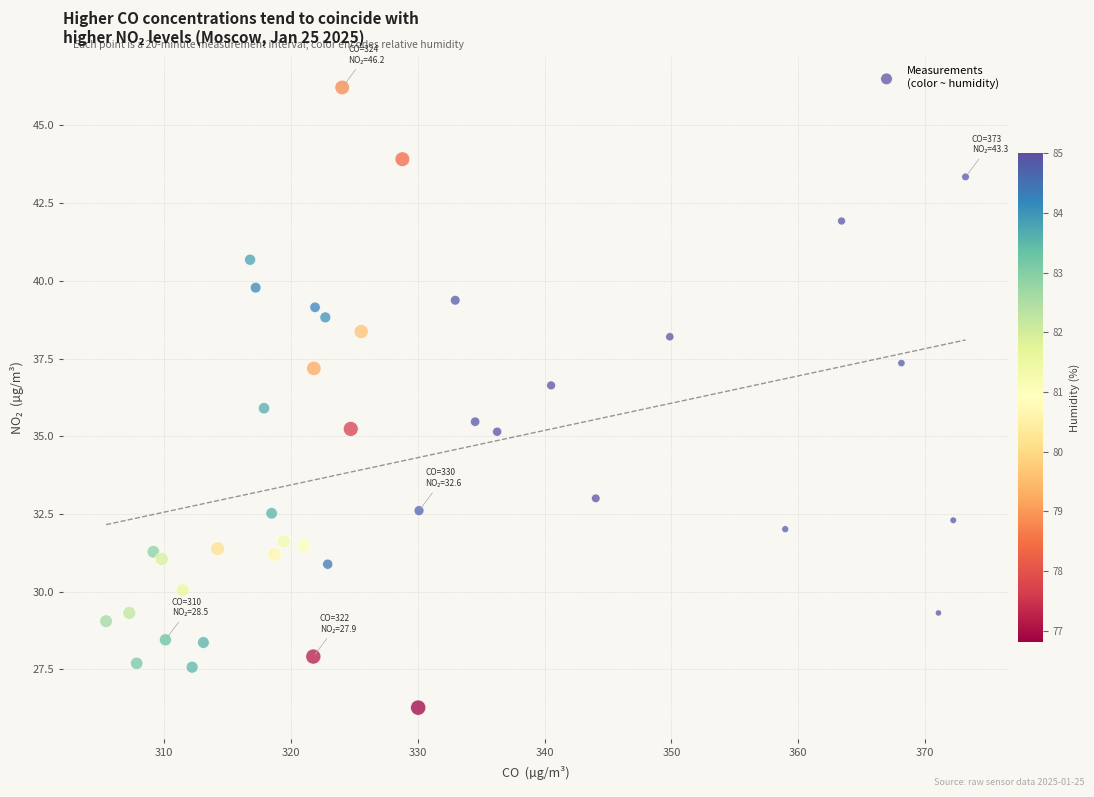

What is the range of Y values (max minus min)?

19.9